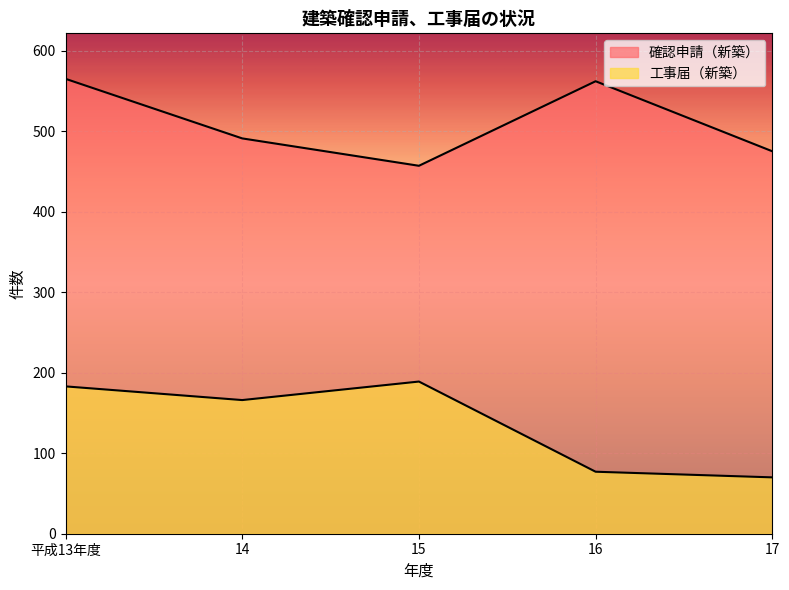

True or false: 工事届（新築） and 確認申請（新築） cross at least once.

False